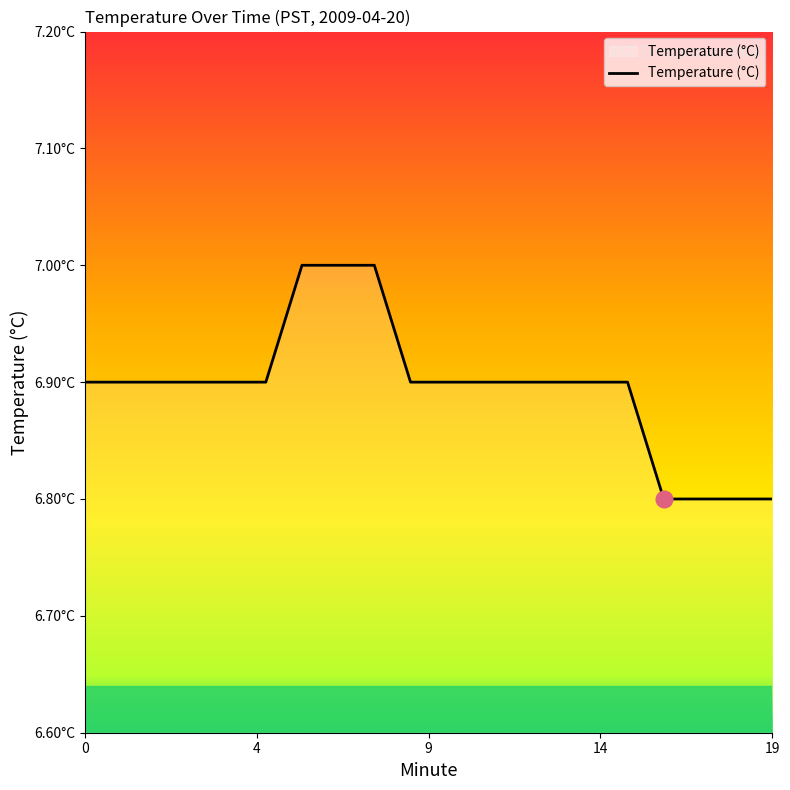

Does the chart display data point markers on the line(s)?

No